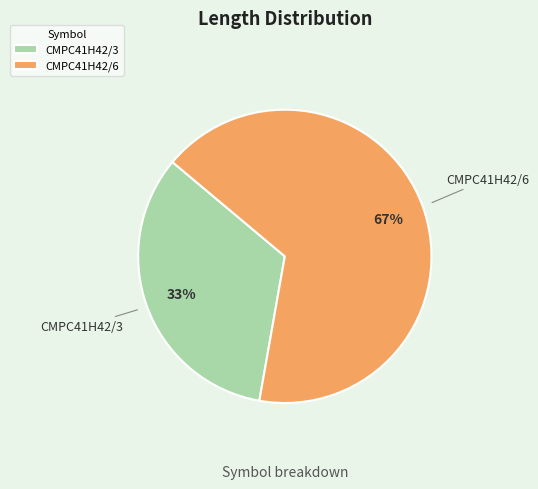

Between CMPC41H42/3 and CMPC41H42/6, which is larger?

CMPC41H42/6